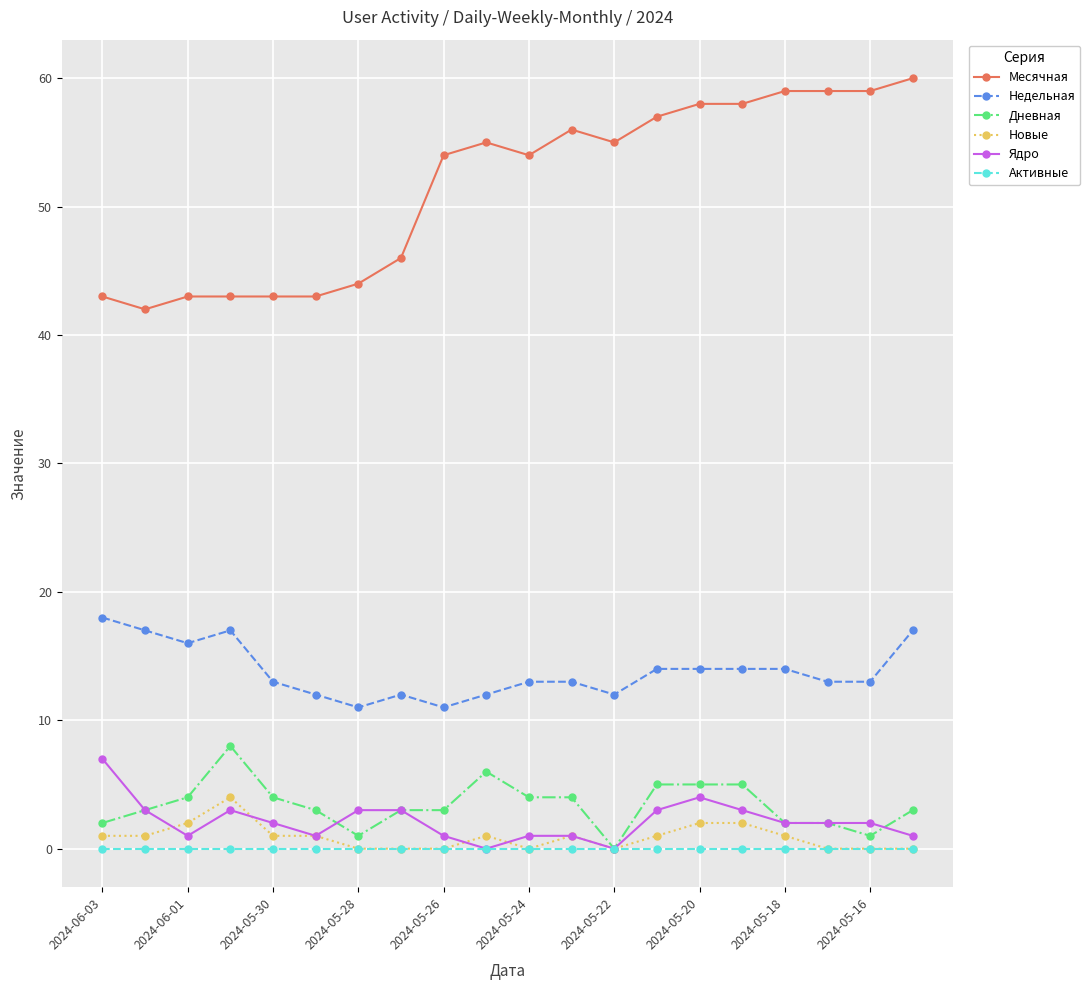

Which series has the widest spread of values?

Месячная